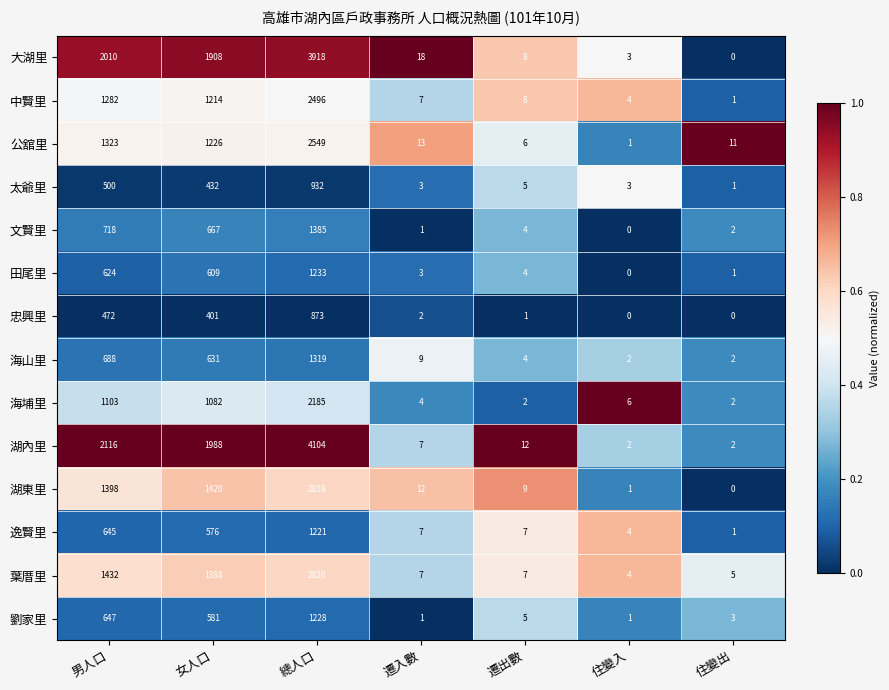

Rank the series by their maximum value, from highest to lowest.

湖內里, 大湖里, 葉厝里, 湖東里, 公舘里, 中賢里, 海埔里, 文賢里, 海山里, 田尾里, 劉家里, 逸賢里, 太爺里, 忠興里